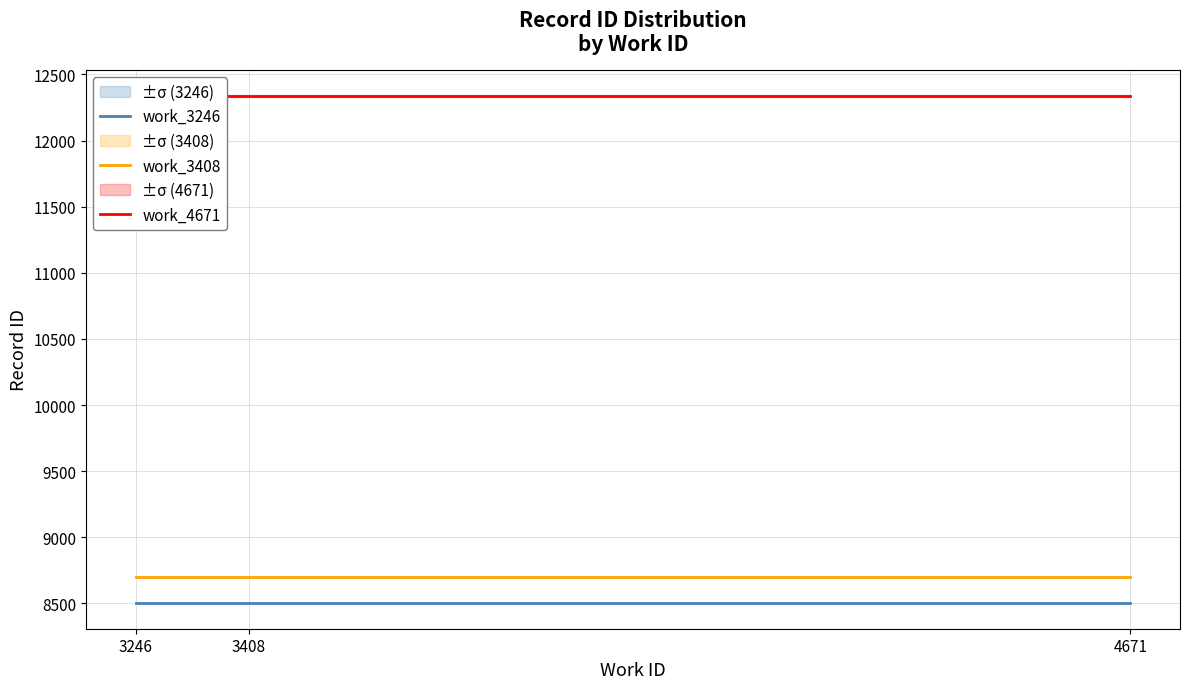

What is the minimum value shown in the chart?

8500.0